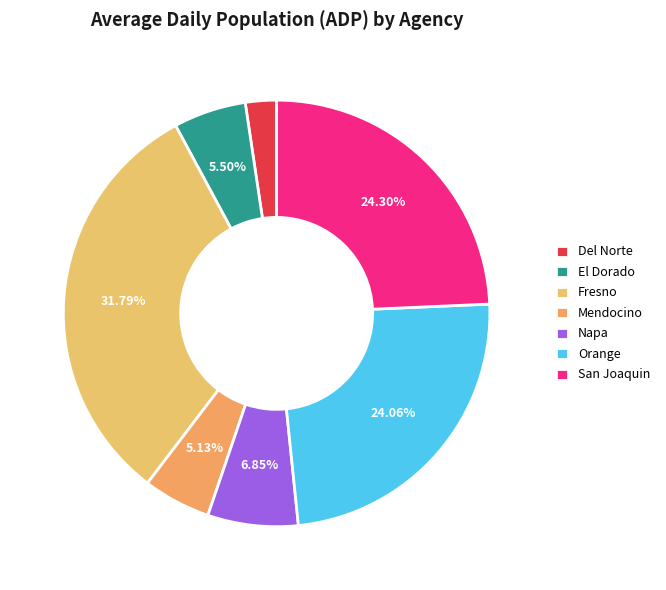

Which slice is the largest?

Fresno